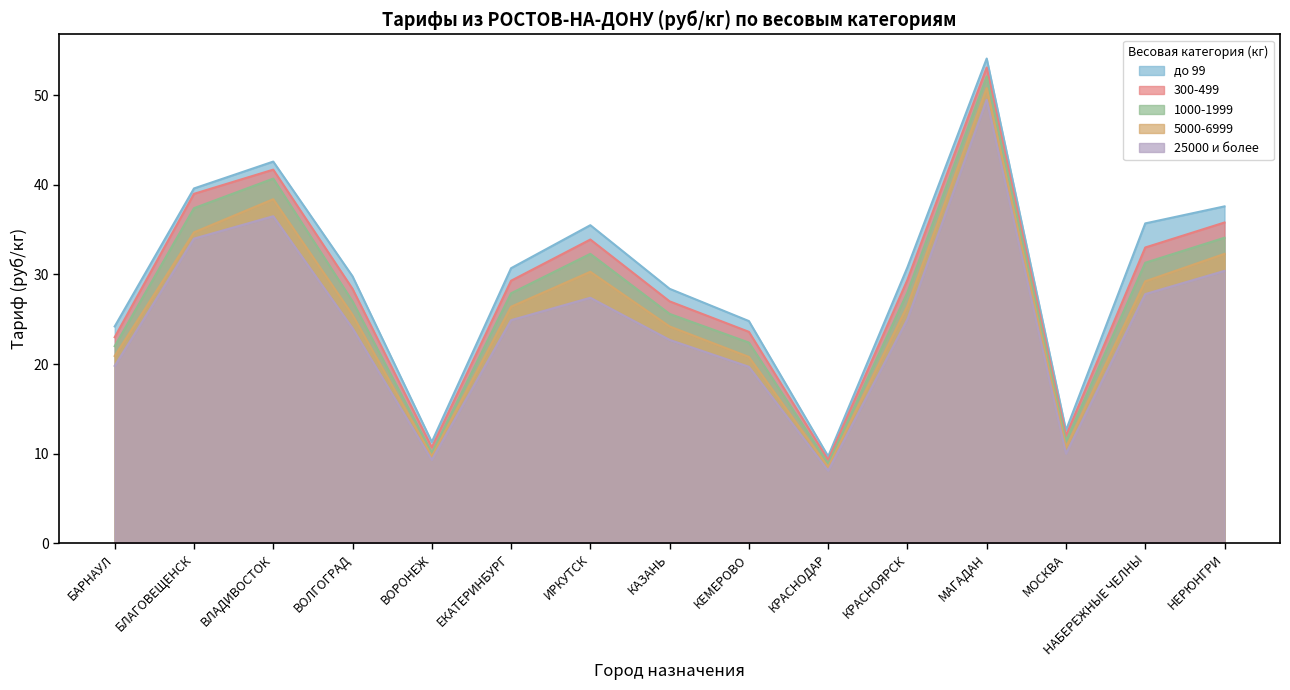

What is the minimum value for 300-499?

9.3